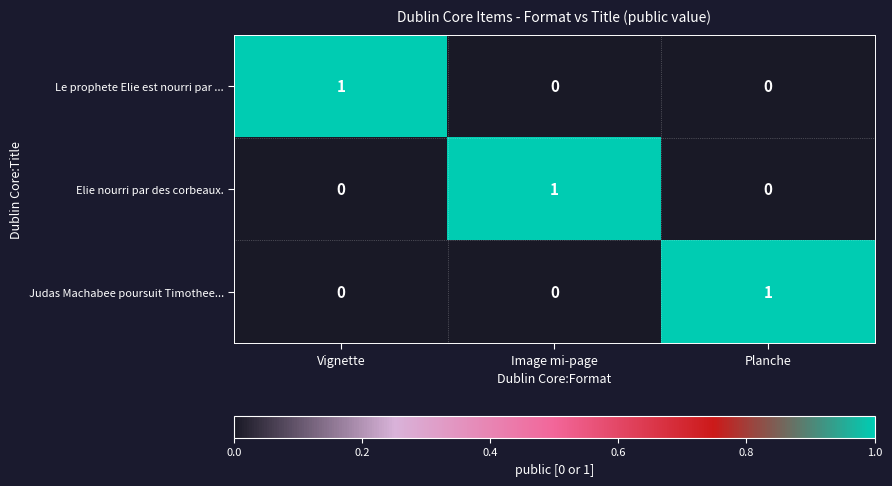

True or false: Judas Machabee poursuit Timothee... has a value of 0 at Planche.

False